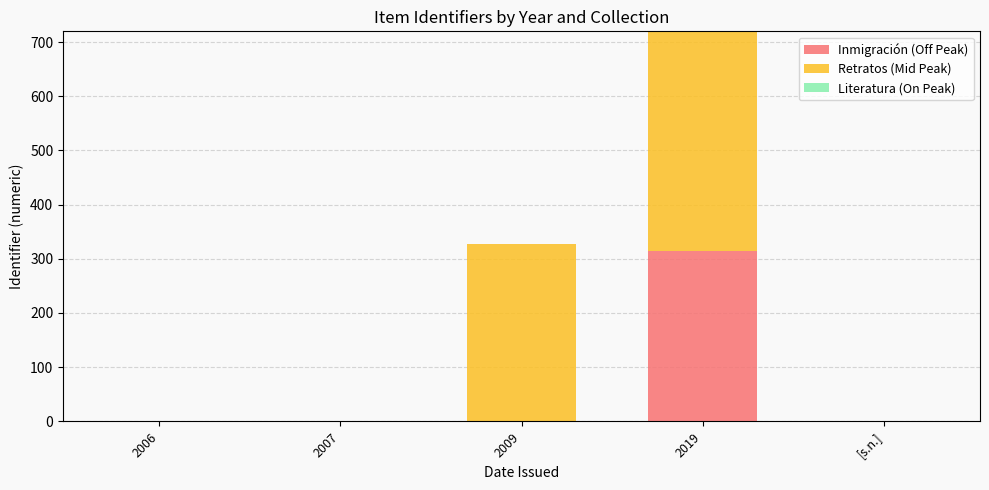

At which category is the sum across all series the highest?

2019